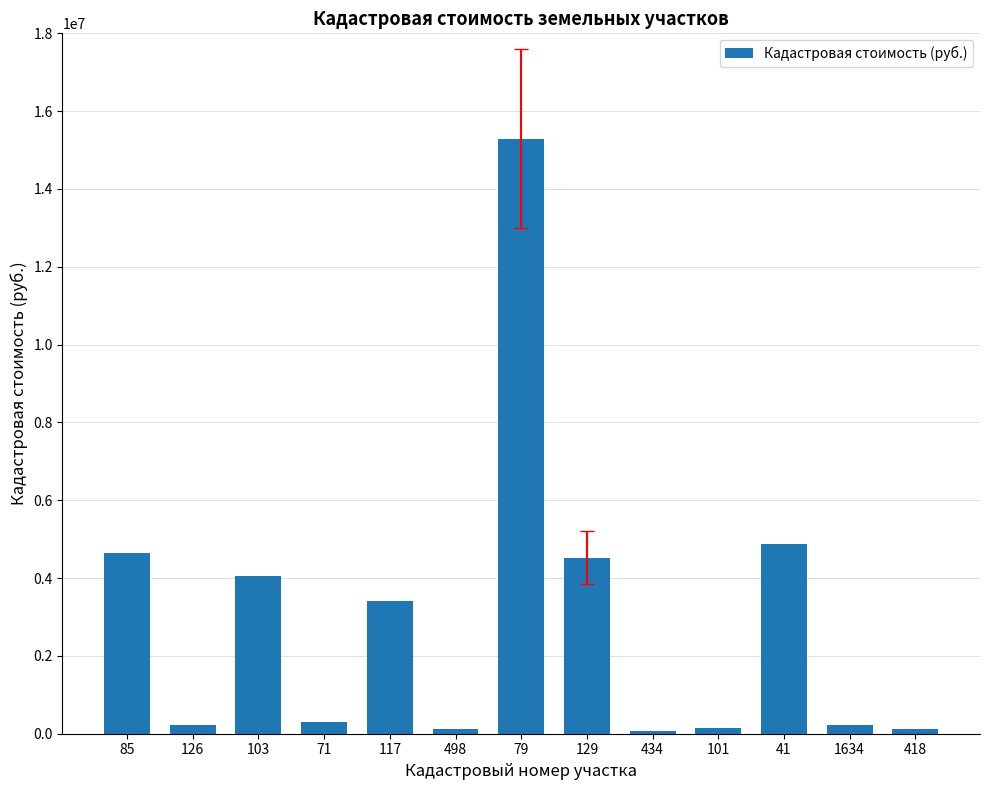

The chart shows a value of 4519287.5 at 129. True or false?

True